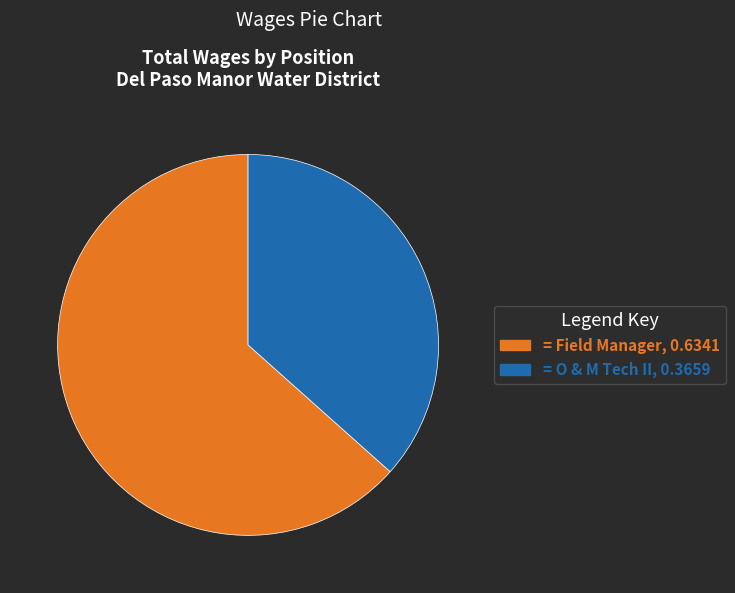

Is there any slice that represents more than half of the pie?

Yes